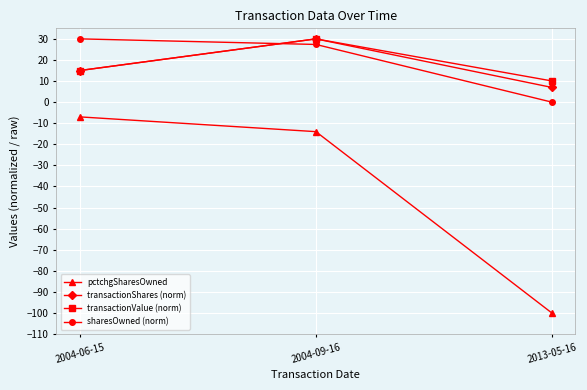

At which category is the sum across all series the highest?

2004-09-16